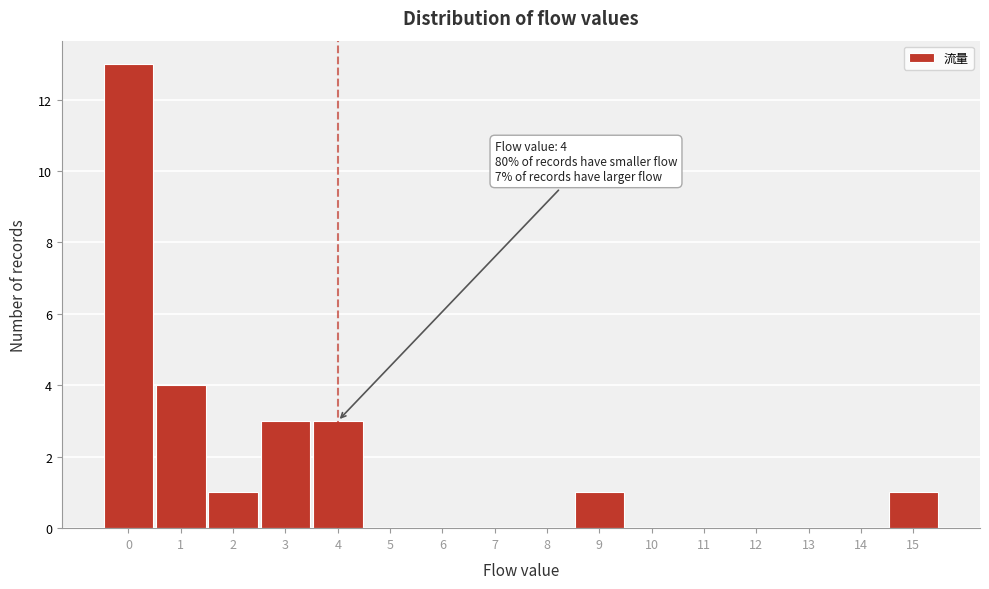

Which range on the x-axis has the tallest bar?

-0.5 to 0.5